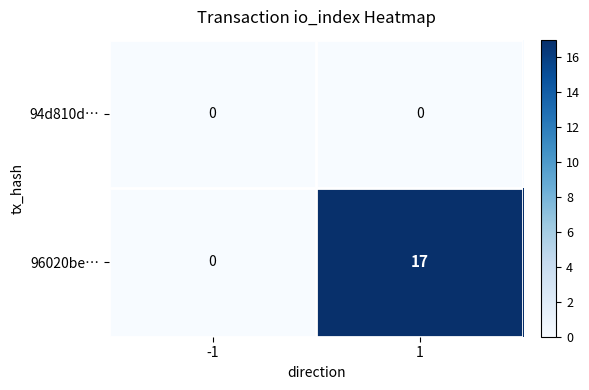

The value of 96020be… at 1 is 24. True or false?

False